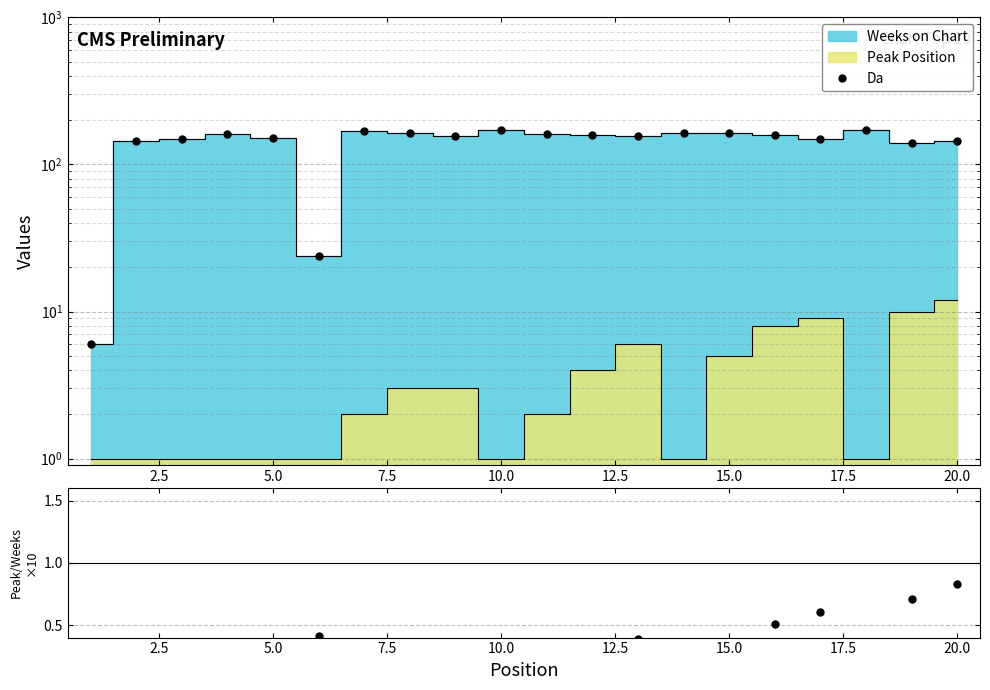

In Ratio, how many points are higher than both neighbors (excluding endpoints)?

4